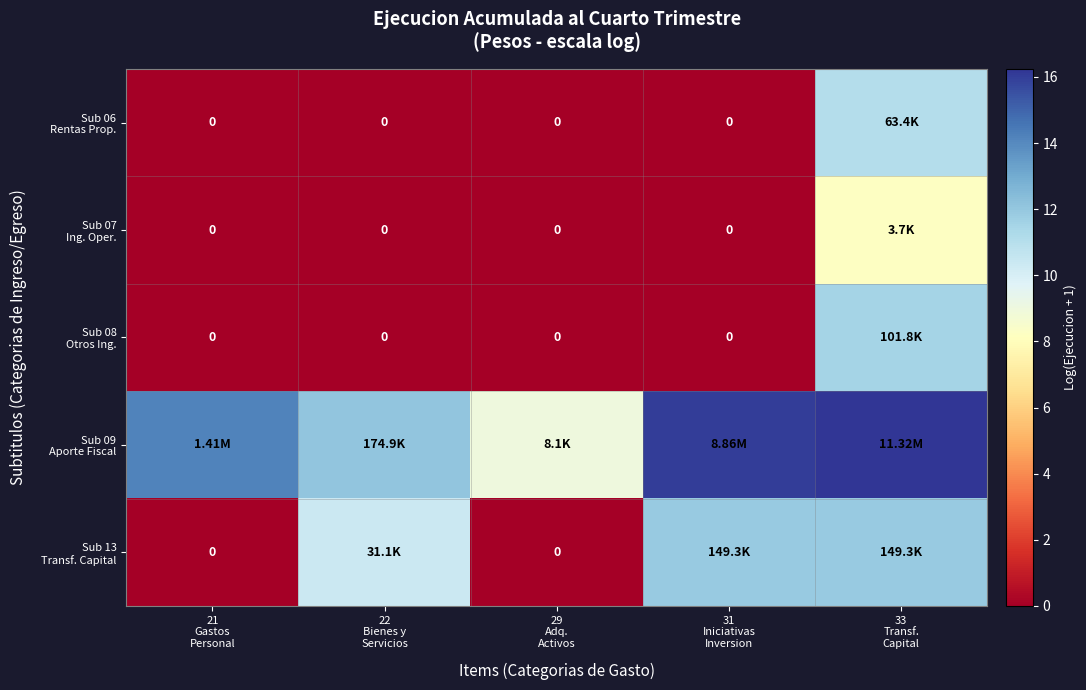

Rank the series at 29 Adq. Activos from highest to lowest value.

Sub 09 Aporte Fiscal, Sub 06 Rentas Prop., Sub 07 Ing. Oper., Sub 08 Otros Ing., Sub 13 Transf. Capital